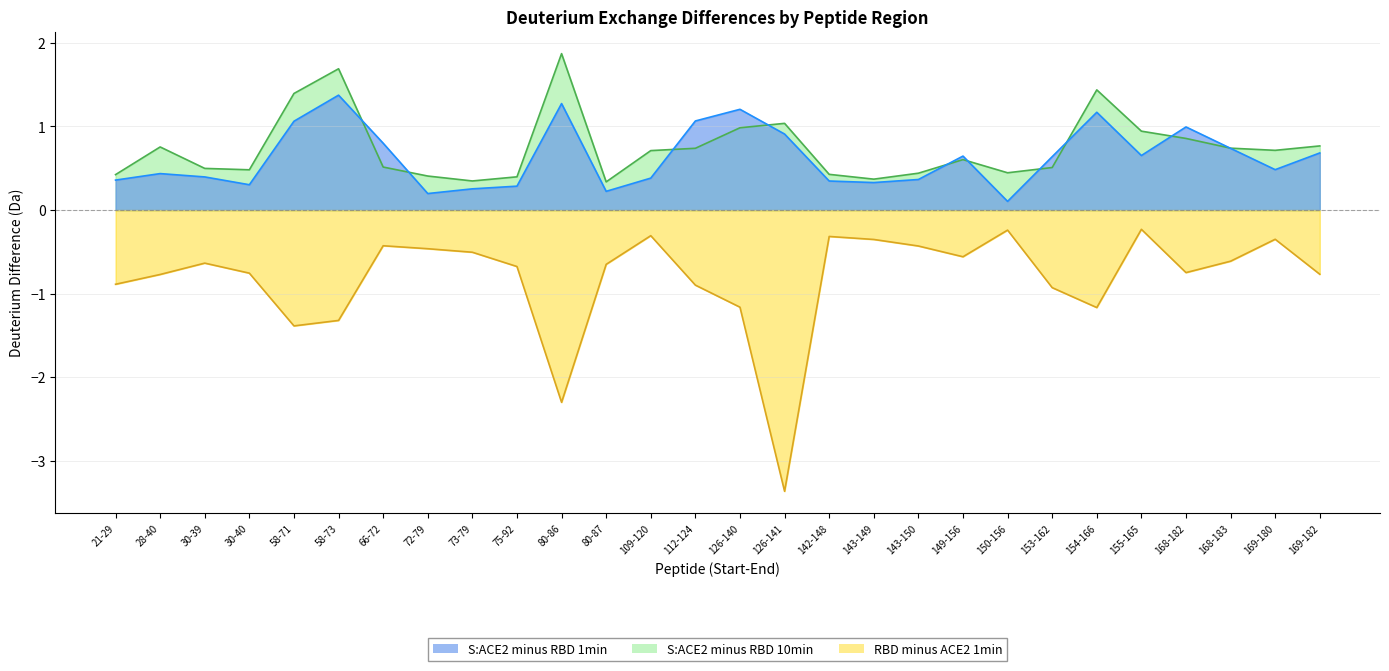

What is the total value across all series at 109-120?

0.8